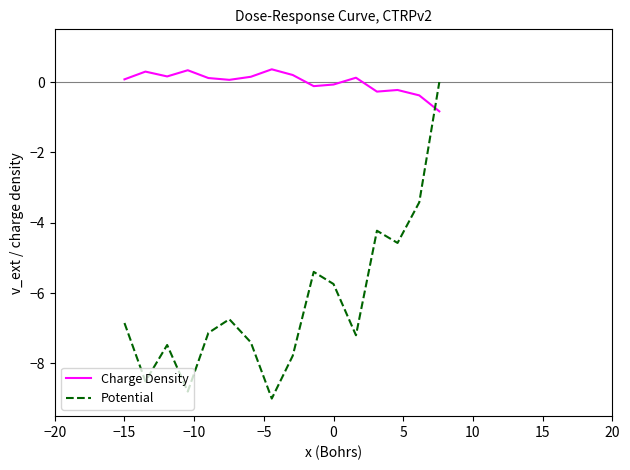

What is the greatest value displayed?

0.4